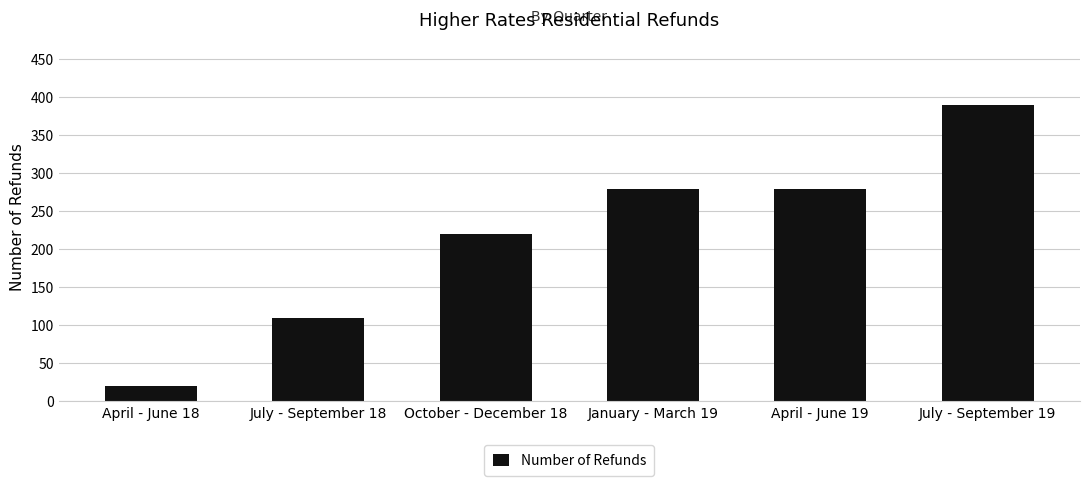

What is the ratio of the value at July - September 19 to the value at October - December 18?

1.8